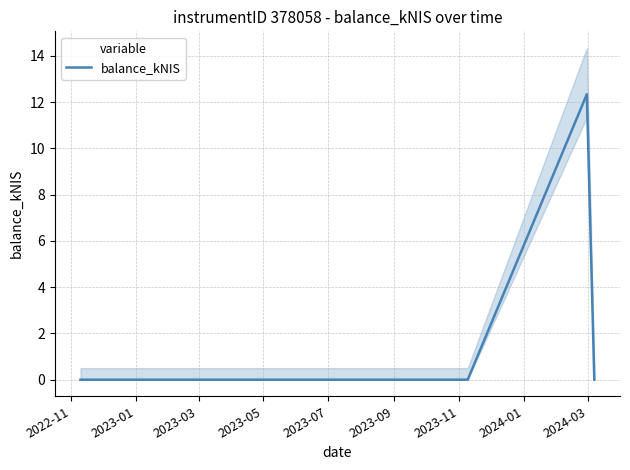

True or false: the data shows 6.7 at 2023-07.

False